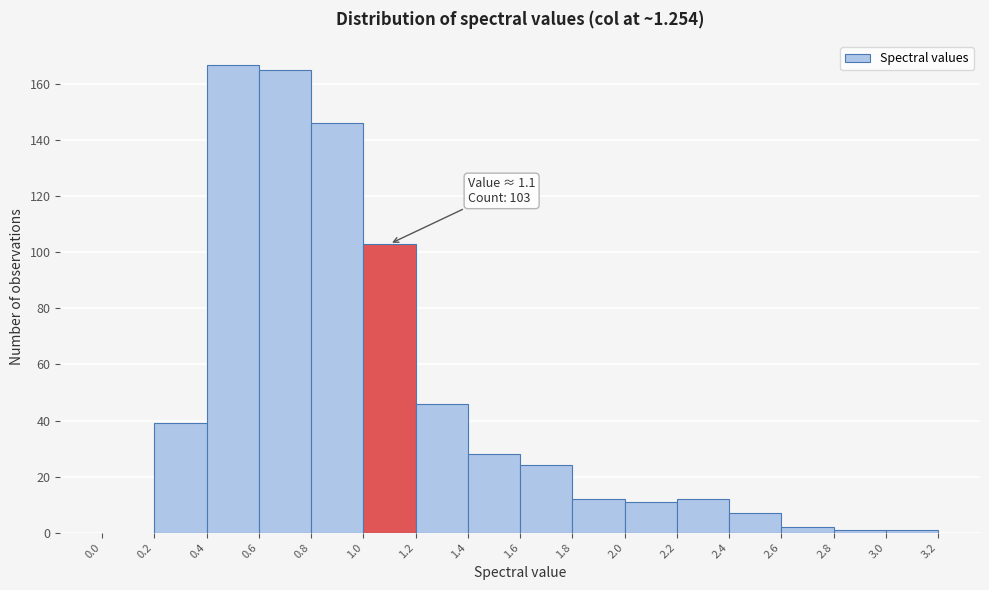

Over which range of the x-axis is the bar tallest?

0.4 to 0.6